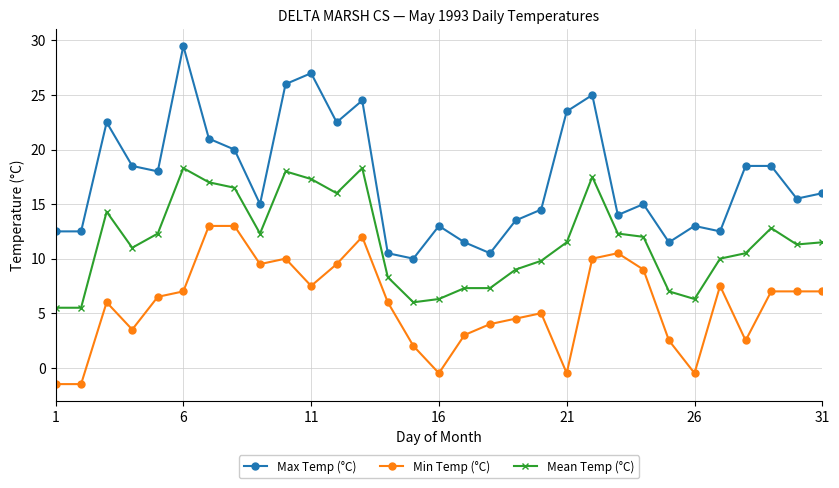

What is the minimum value shown in the chart?

-1.5